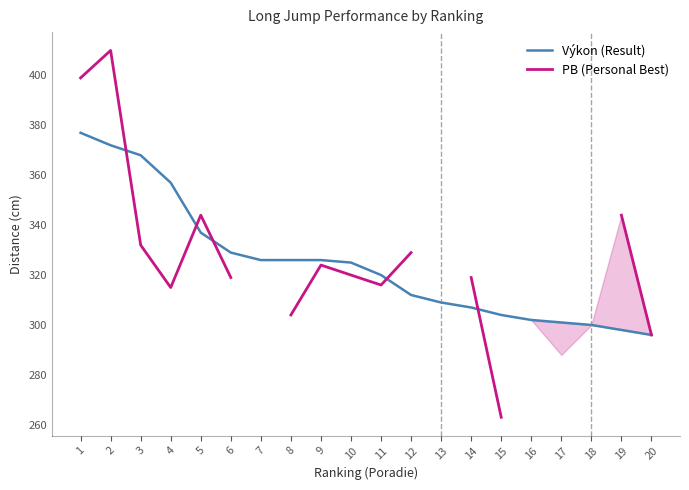

The PB (Personal Best) series shows nan at 18. True or false?

False